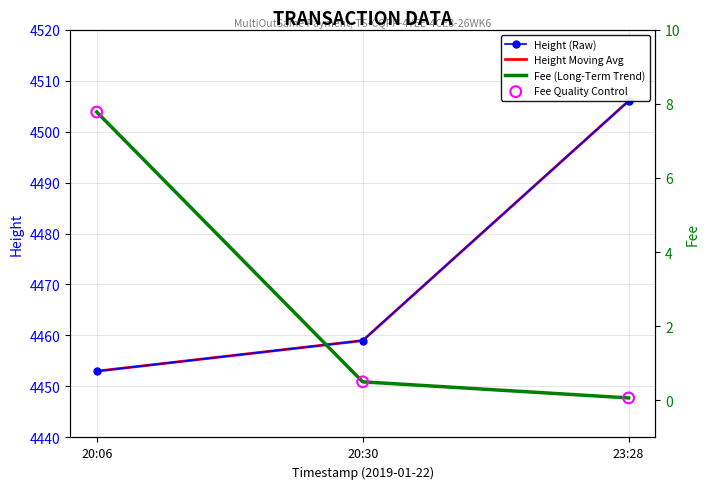

Which series has the widest spread of Y values?

Height (Raw)